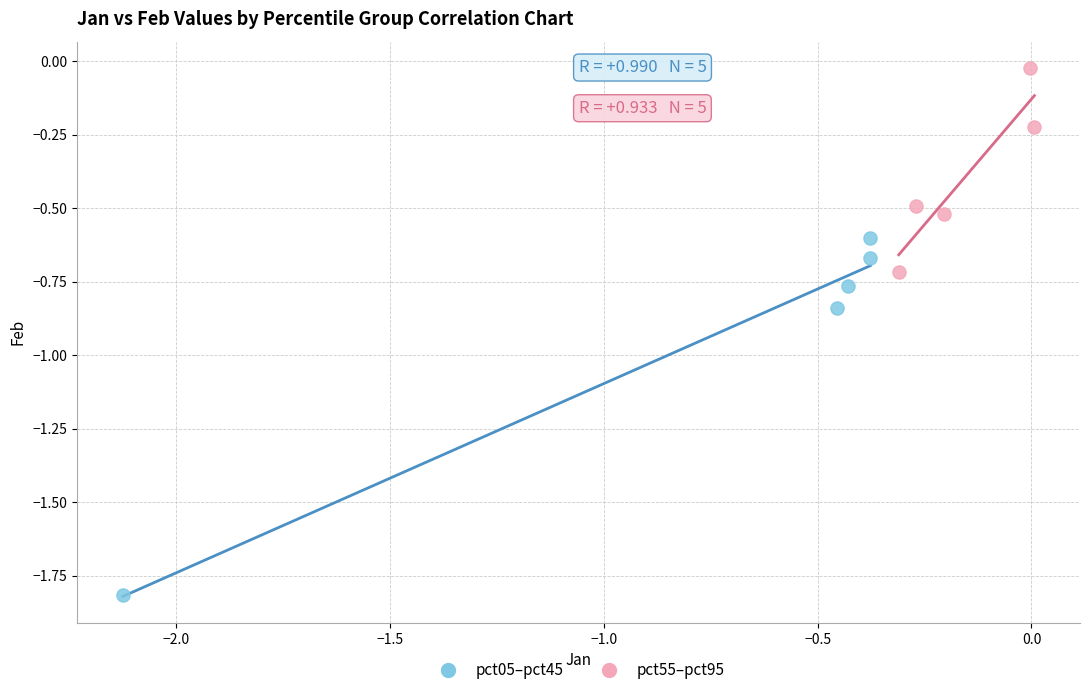

Which series contains the highest Y value?

pct55–pct95